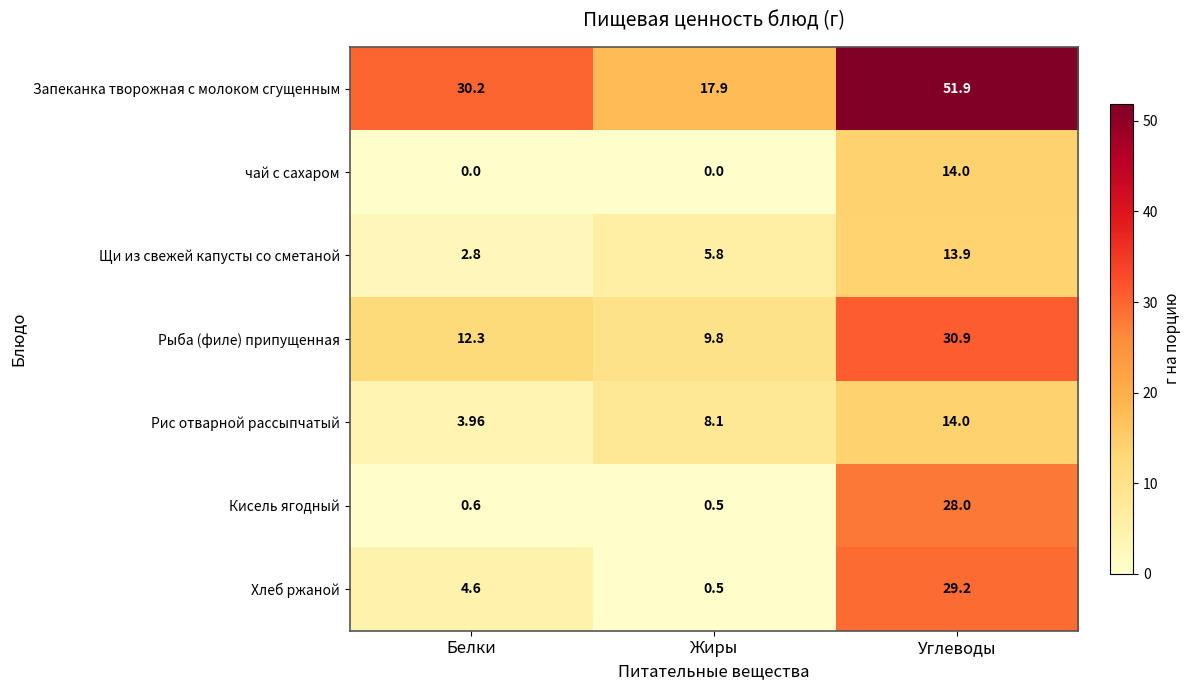

Which series has the widest spread of values?

Запеканка творожная с молоком сгущенным